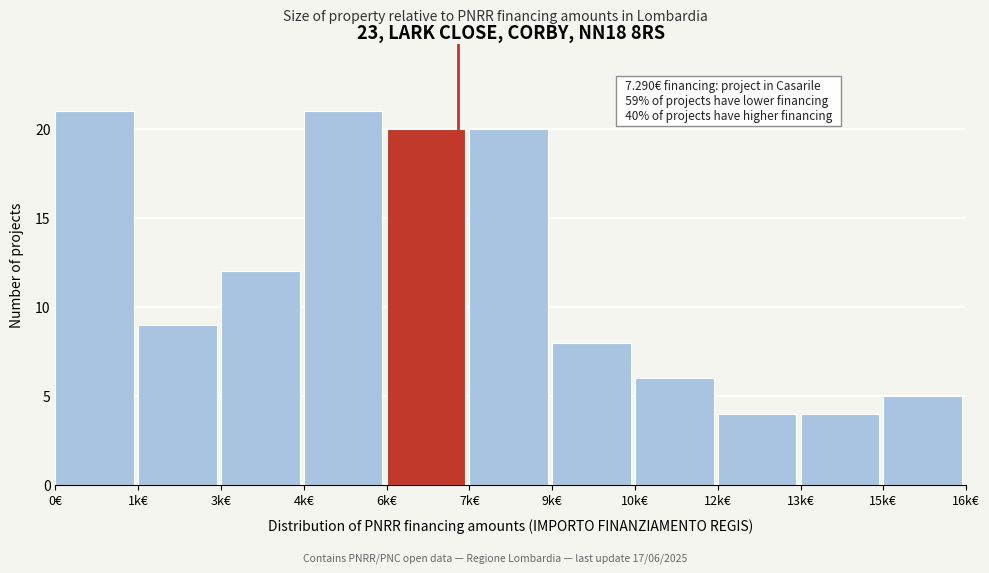

Reading right to left, list all the values displayed in this chart.

5	4	4	6	8	20	20	21	12	9	21